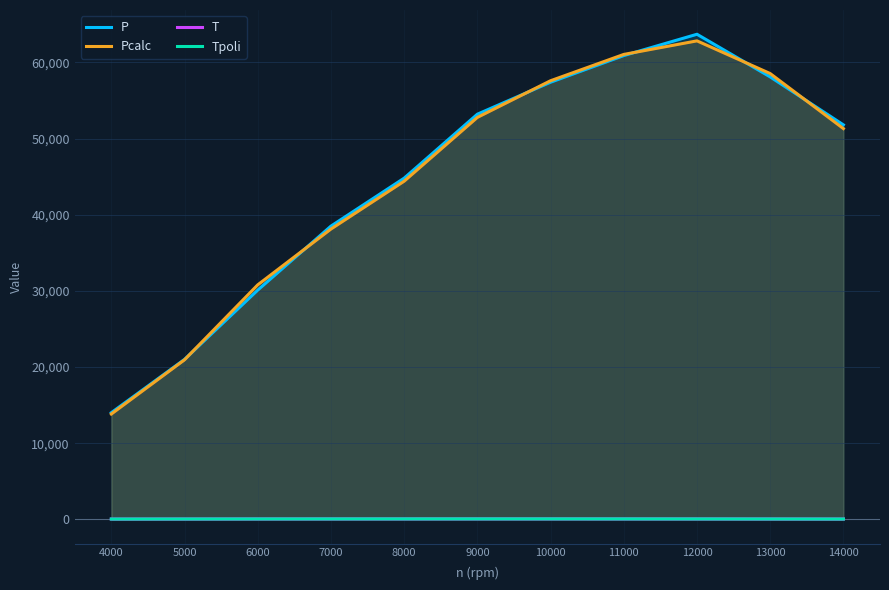

The T series shows 43.0 at 13000. True or false?

True